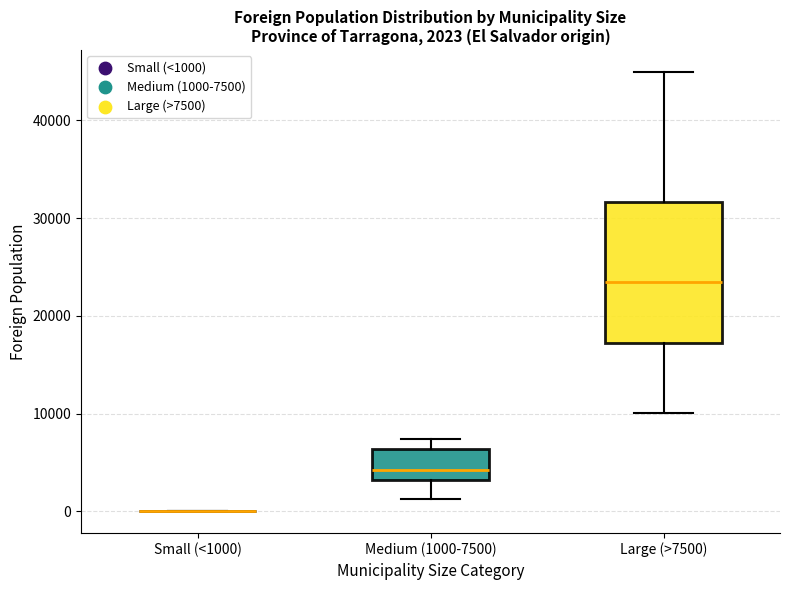

Which box is the tallest, from its lower edge to its upper edge?

Large (>7500)